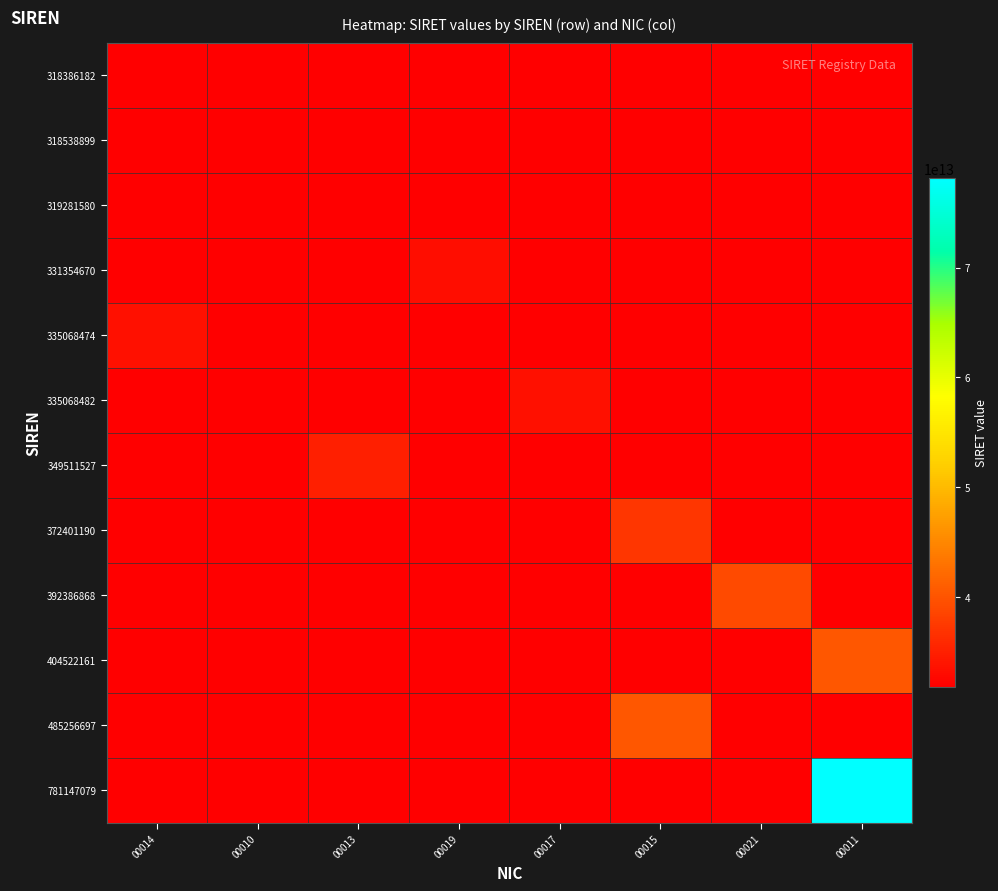

List the series in order of their peak value, lowest first.

318386182, 318538899, 319281580, 331354670, 335068474, 335068482, 349511527, 372401190, 392386868, 404522161, 485256697, 781147079